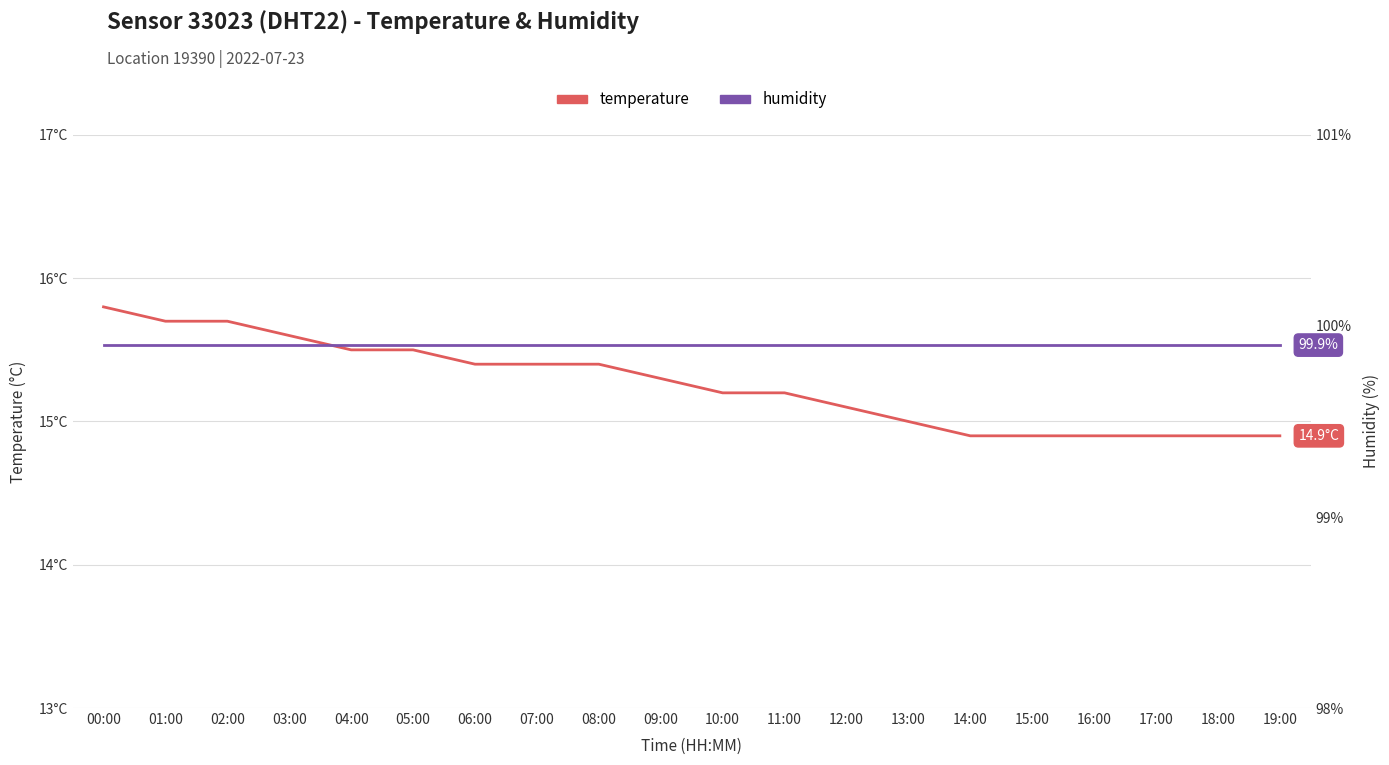

At which label does humidity reach its minimum?

00:00